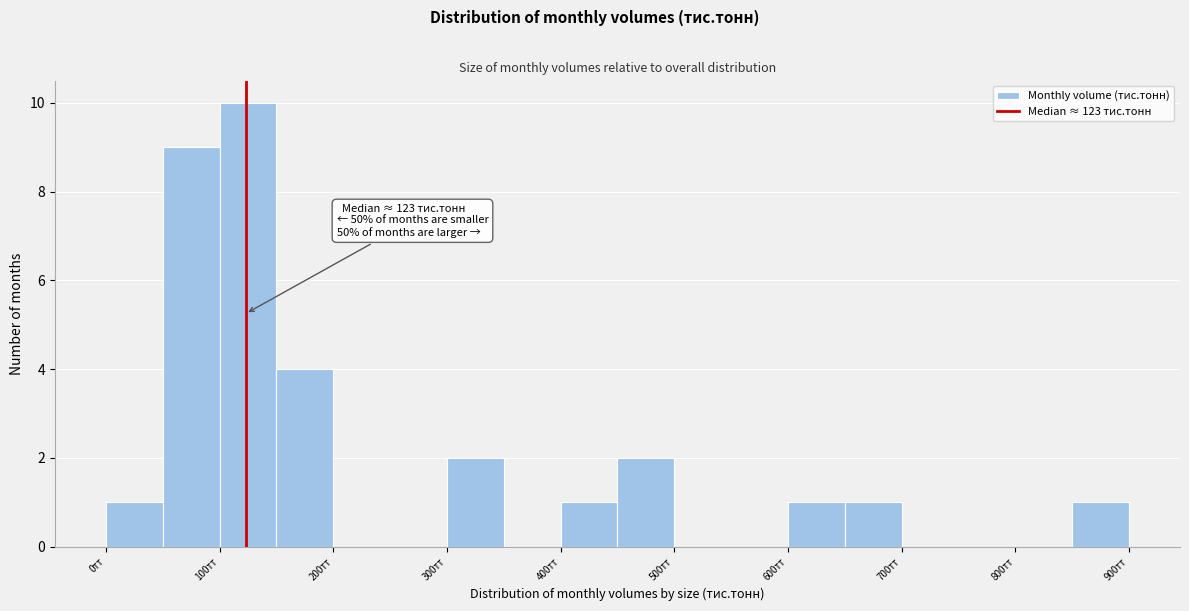

Over which range of the x-axis is the bar tallest?

100 to 150